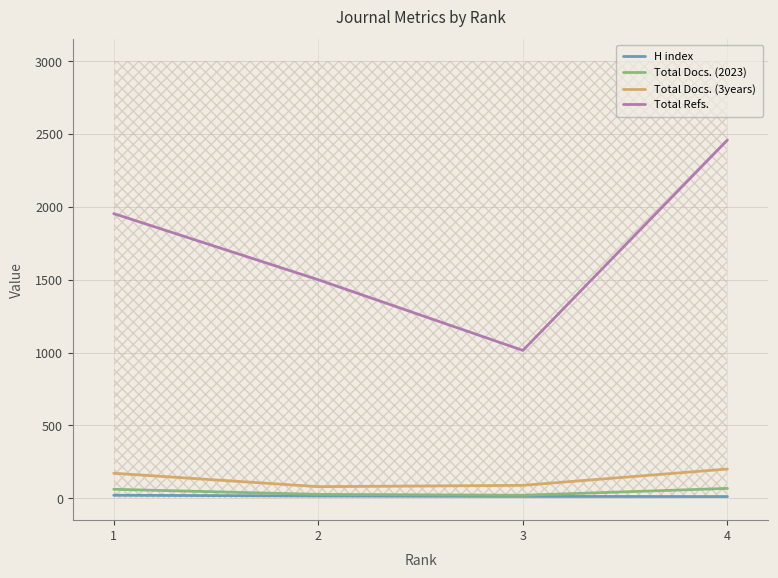

The value of Total Refs. at 2 is 1500. True or false?

True